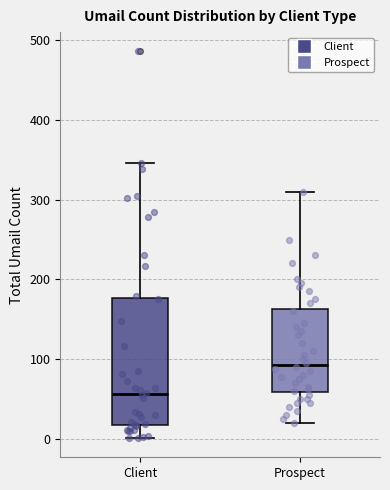

Which box has the highest median line?

Prospect